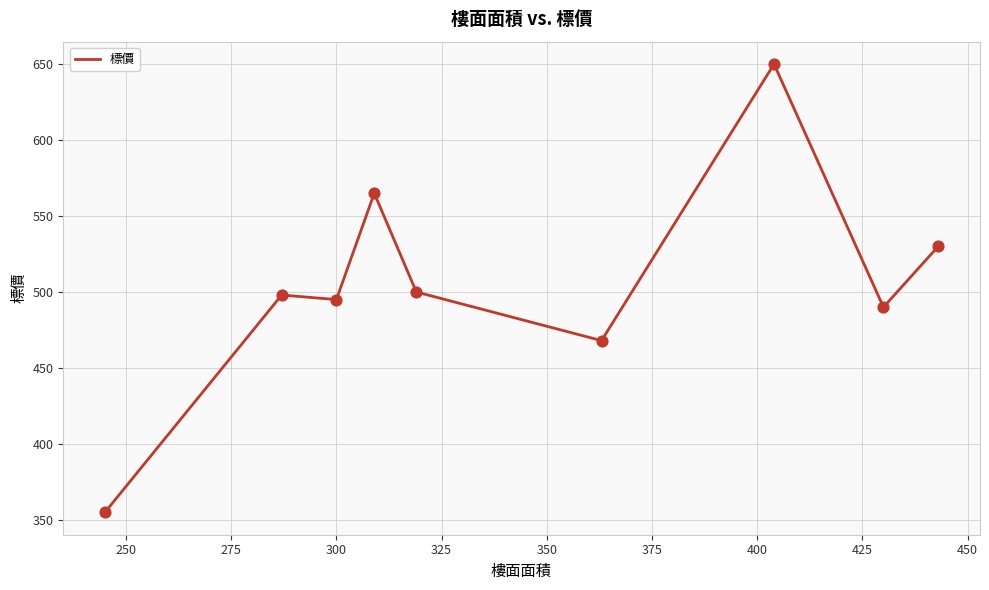

What is the smallest value displayed?

355